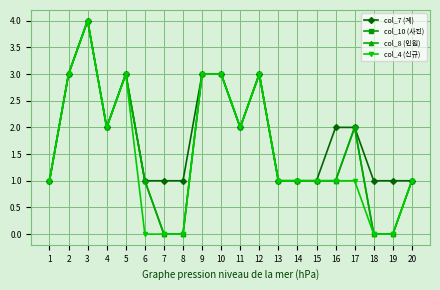

Is this an area chart (filled region under the line)?

No